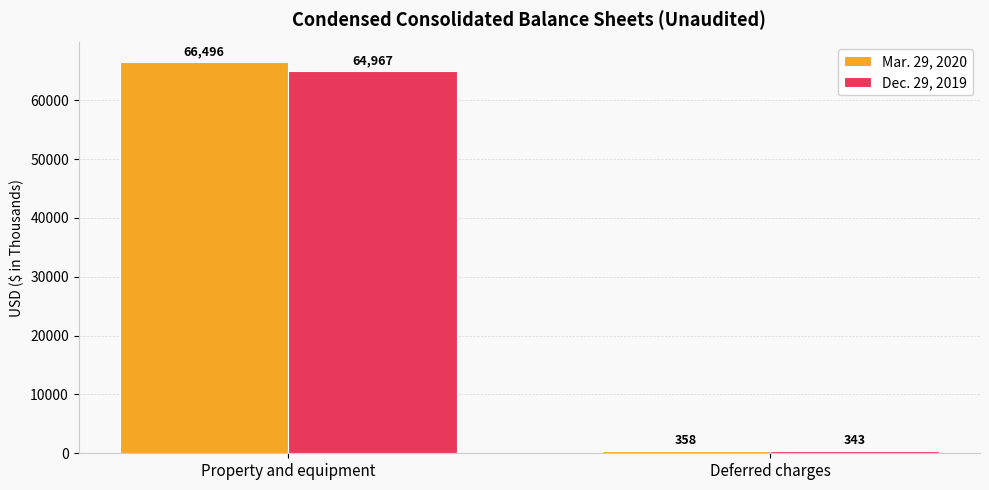

Which series has the widest spread of values?

Mar. 29, 2020